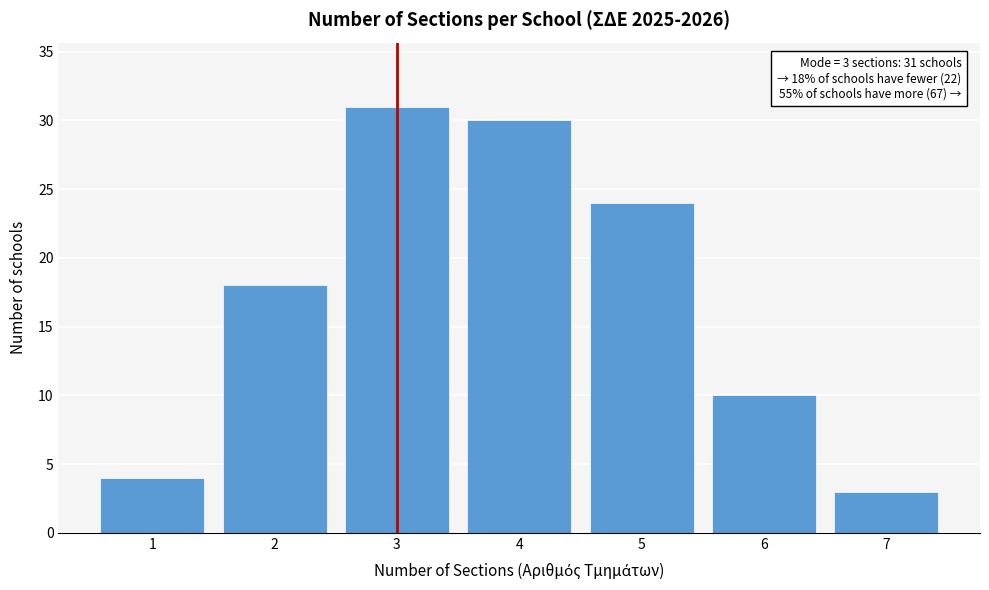

Reading left to right, extract all data points from this chart.

4	18	31	30	24	10	3